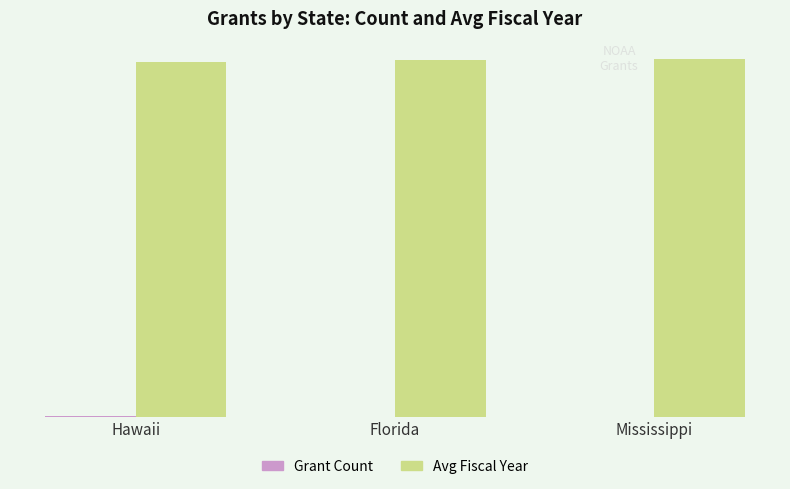

What is the label of the 2nd bar from the left?

Florida